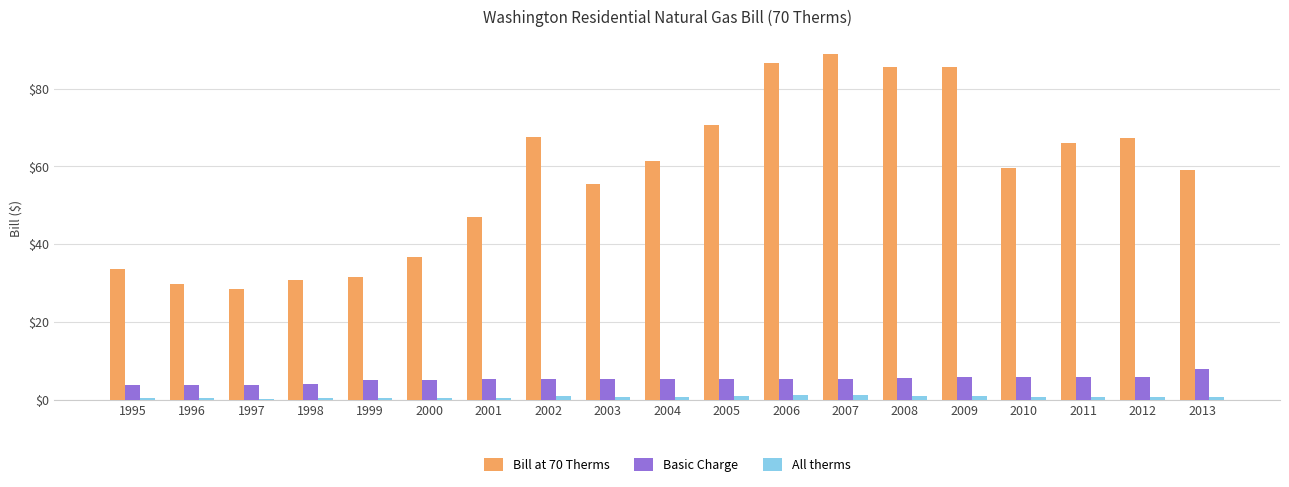

Is the value of Basic Charge at 2008 greater than the value of Bill at 70 Therms at 2000?

No